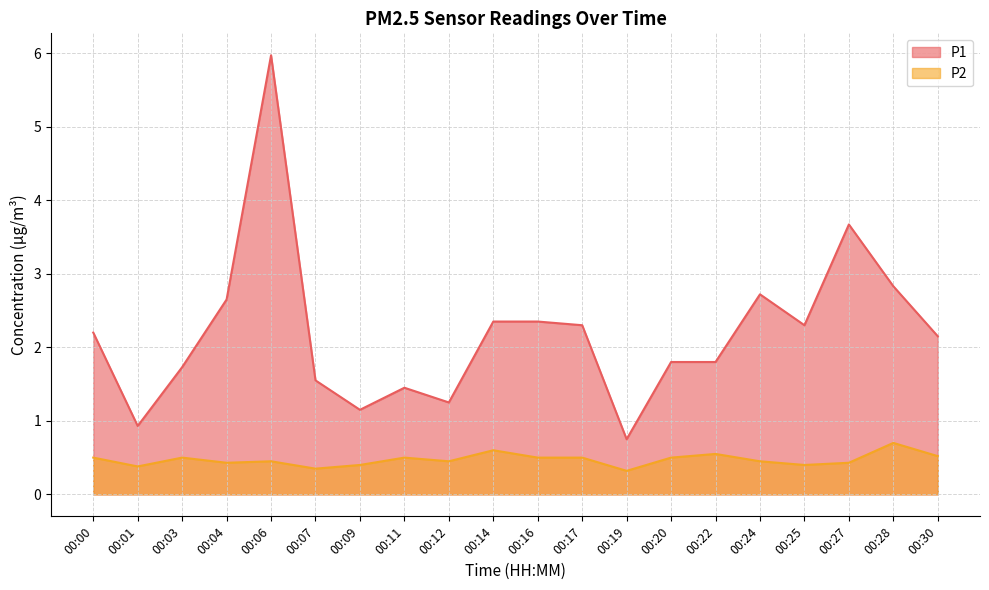

How many series are shown in this chart?

2